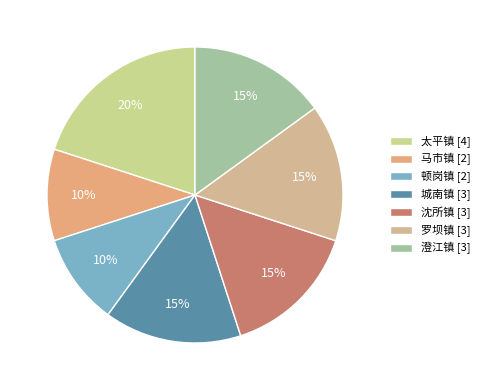

To the nearest percent, what is the average slice percentage?

14%